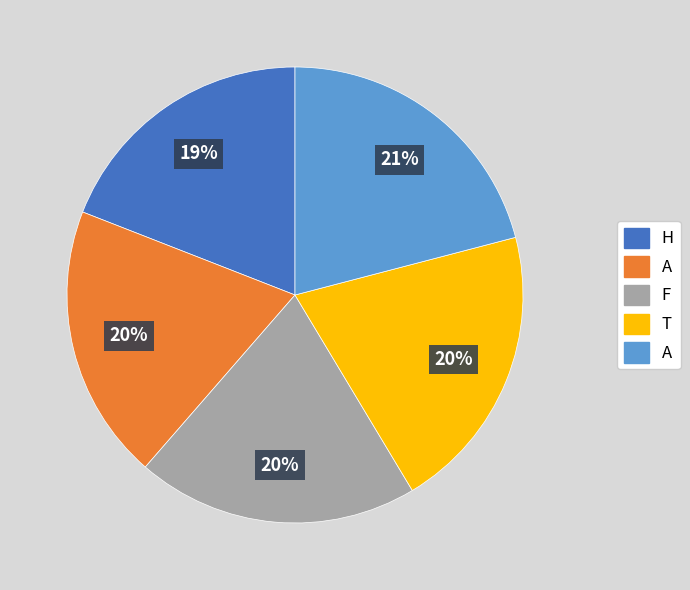

To the nearest percent, what is the average slice percentage?

20%